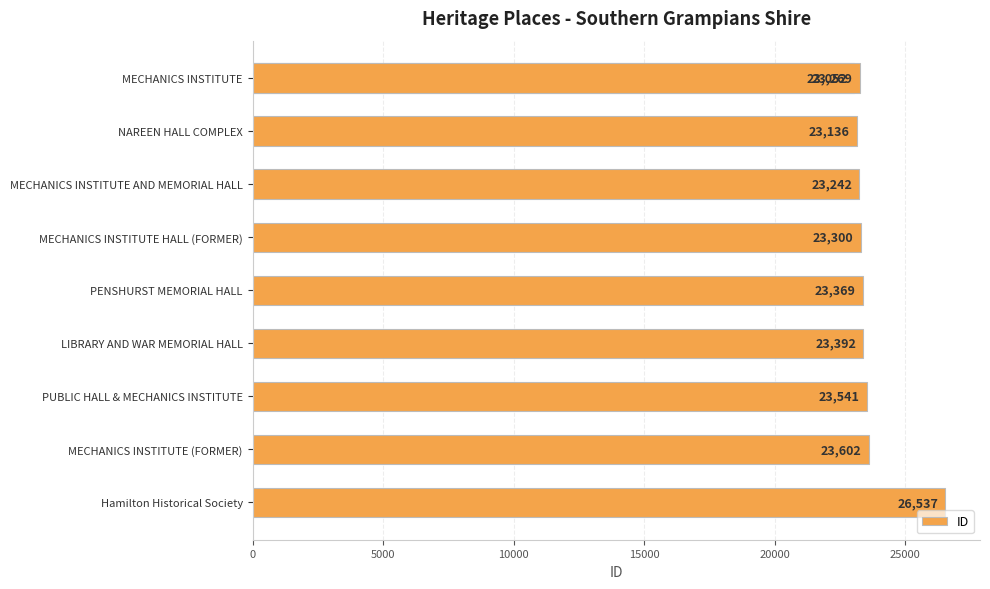

What is the change in value from MECHANICS INSTITUTE (FORMER) to Hamilton Historical Society?

+2935